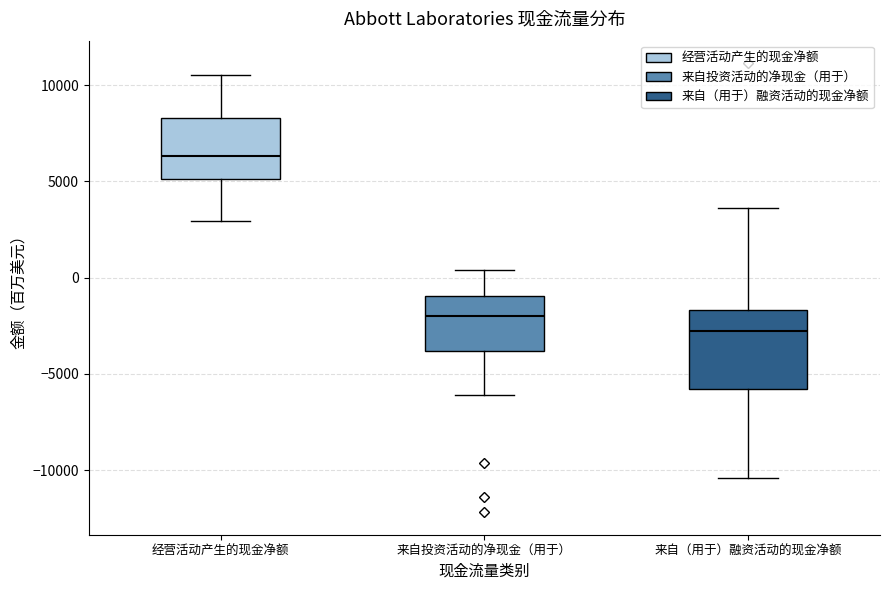

Which box's median line is the highest?

经营活动产生的现金净额